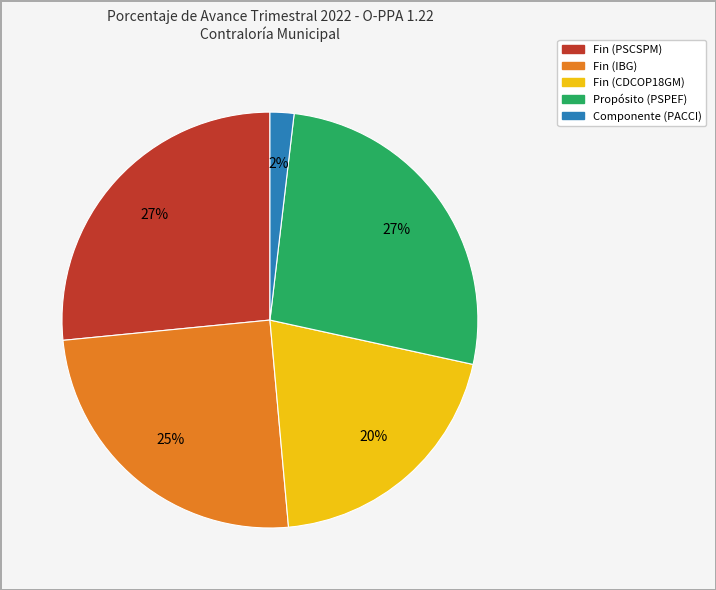

Which slice is the smallest?

Componente (PACCI)